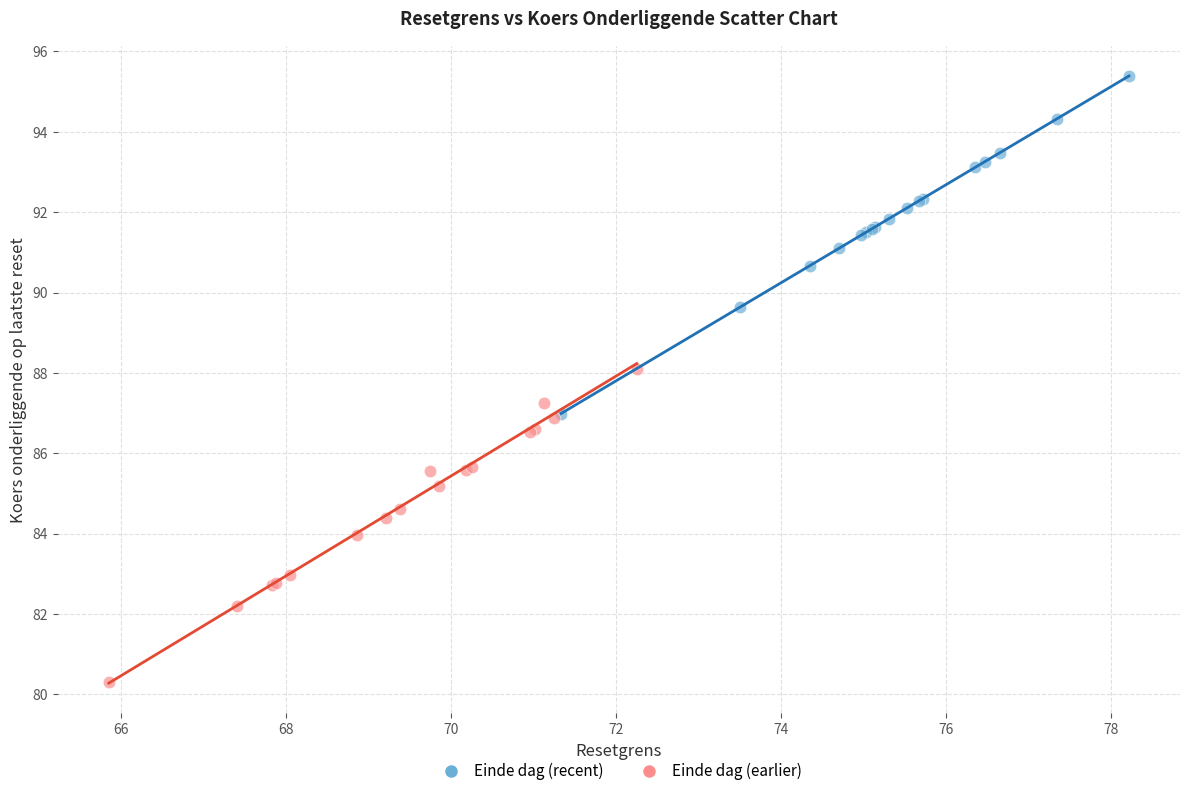

Which series reaches the maximum Y coordinate?

Einde dag (recent)